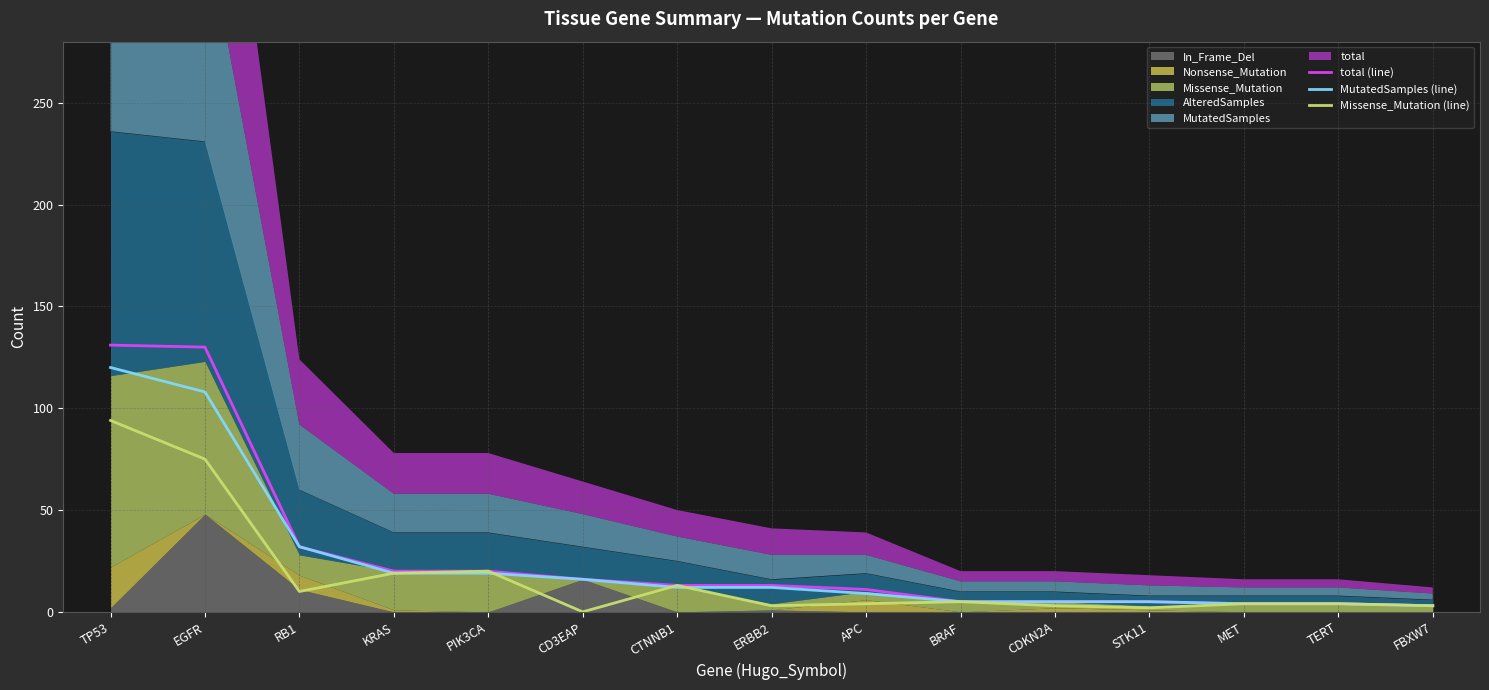

Which category has the highest value in the total (line) series?

TP53